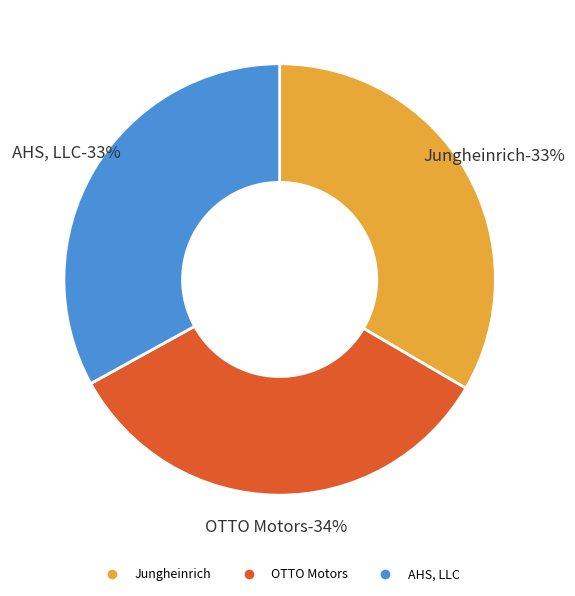

The AHS, LLC slice represents 33% of the pie. True or false?

True